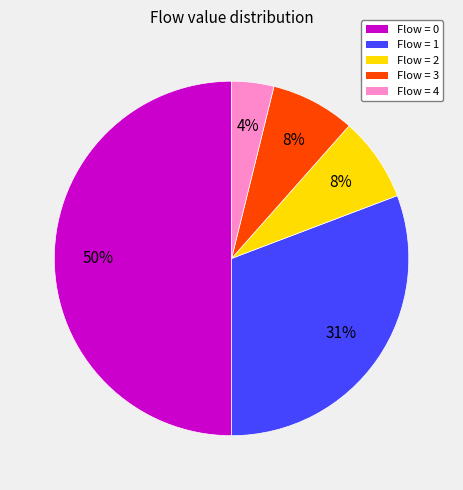

Between Flow = 3 and Flow = 1, which is larger?

Flow = 1